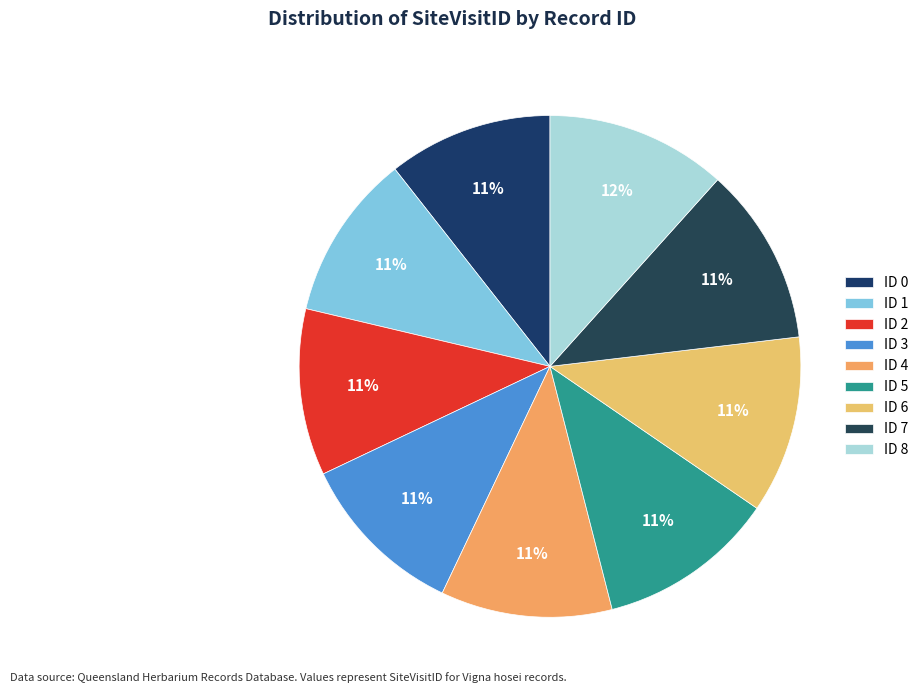

How many segments does this pie chart have?

9